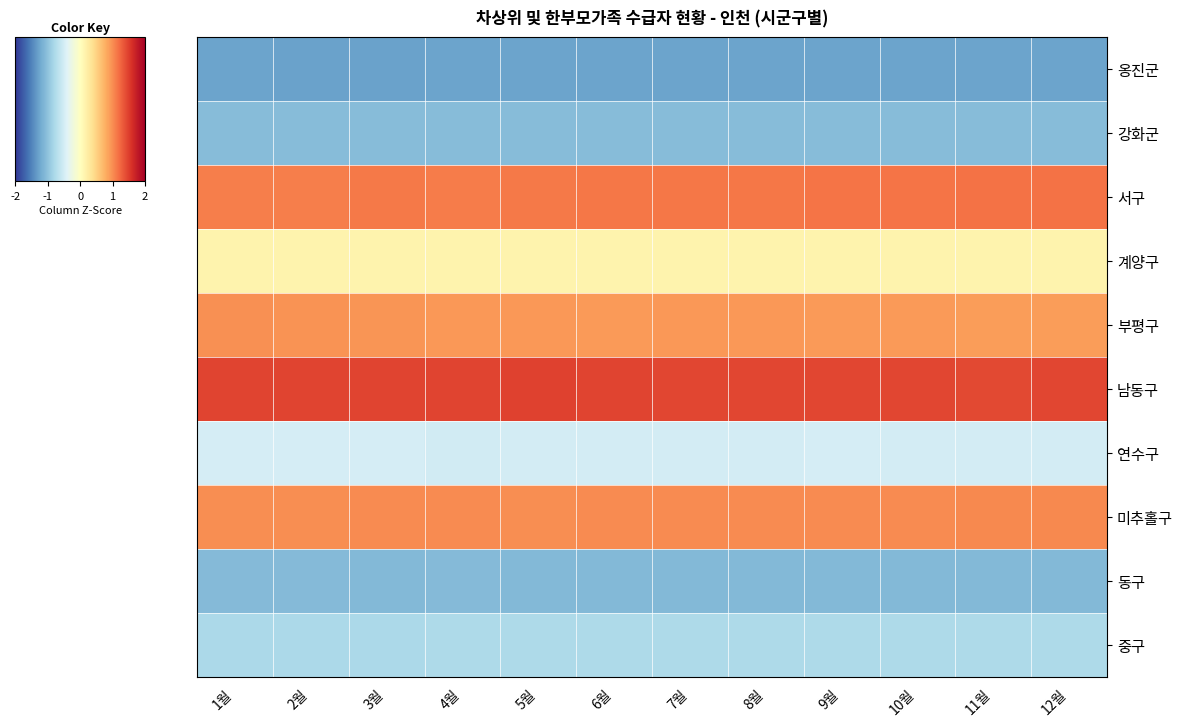

At how many categories does at least one series exceed 0?

12